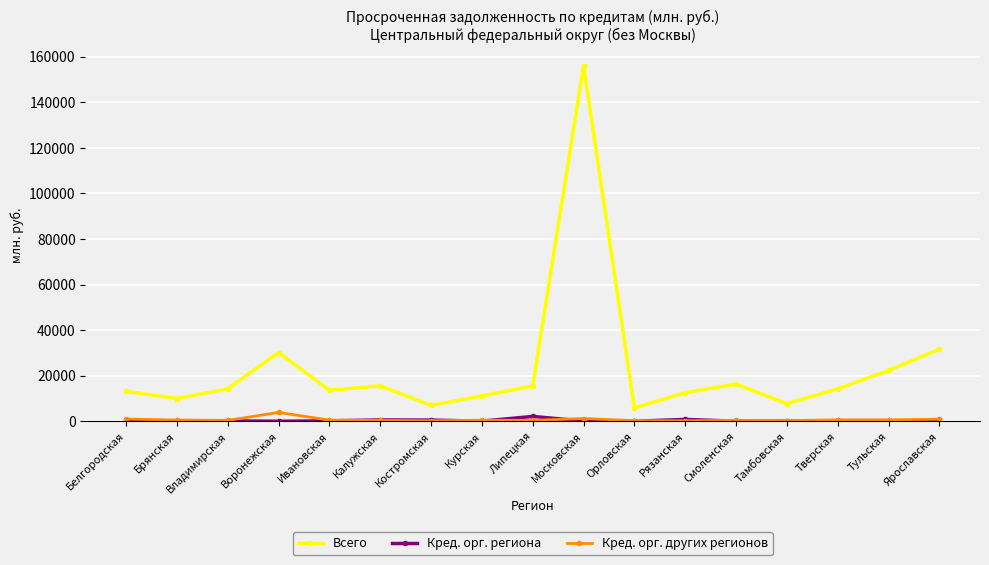

What is the value of the Кред. орг. региона point at the 7th from the left?

509